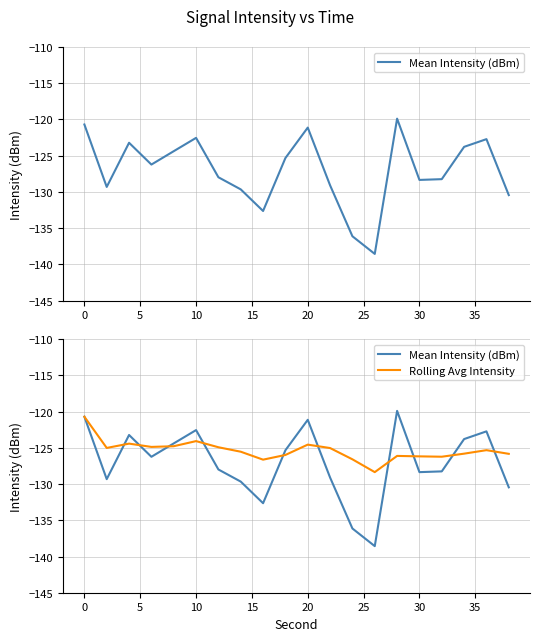

Which series has the widest spread of values?

Mean Intensity (dBm)